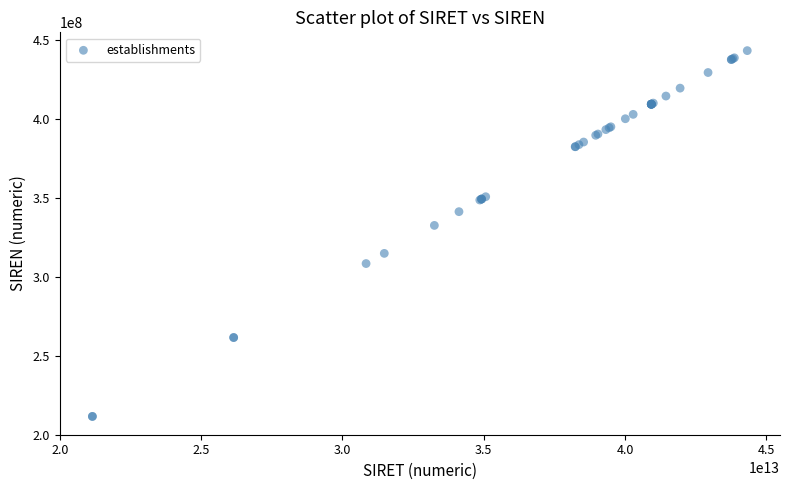

What Y value in the scatter plot is closest to 327395338?

332541317